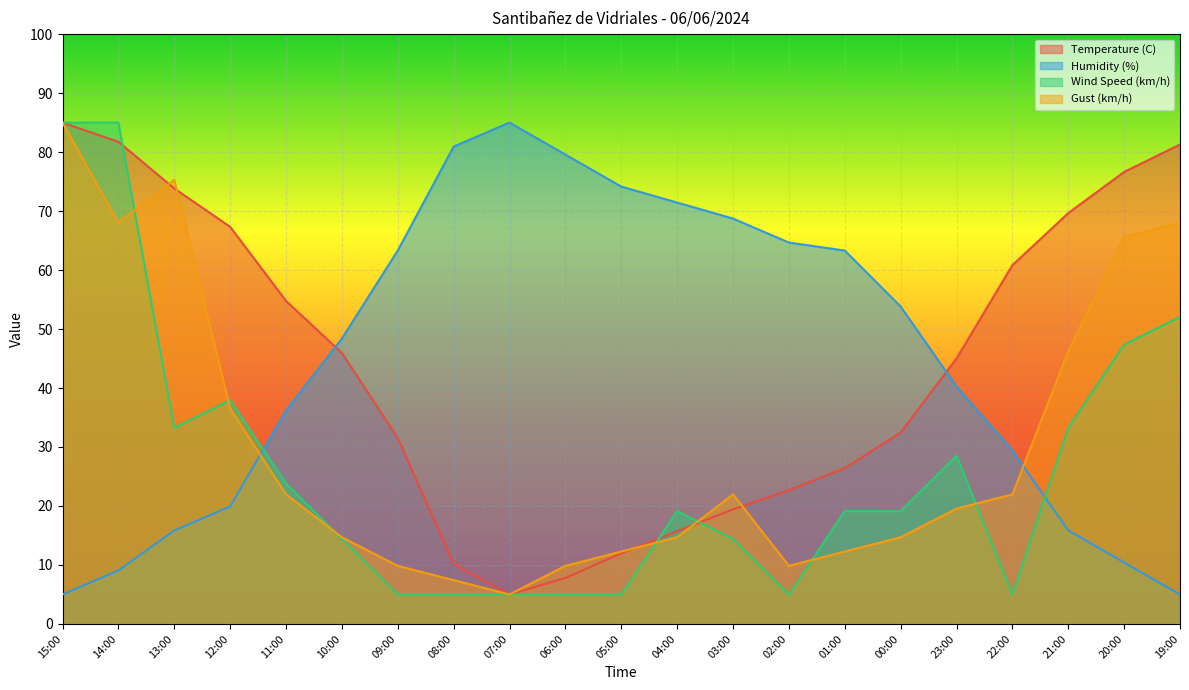

How many data points does each series have?

21